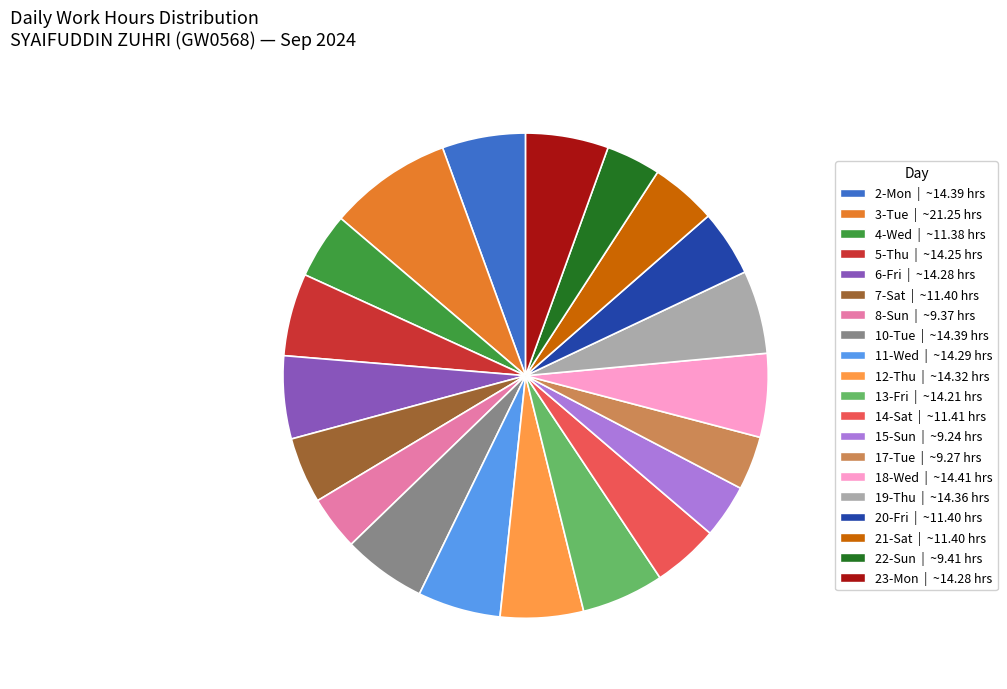

Does any single category account for the majority?

No